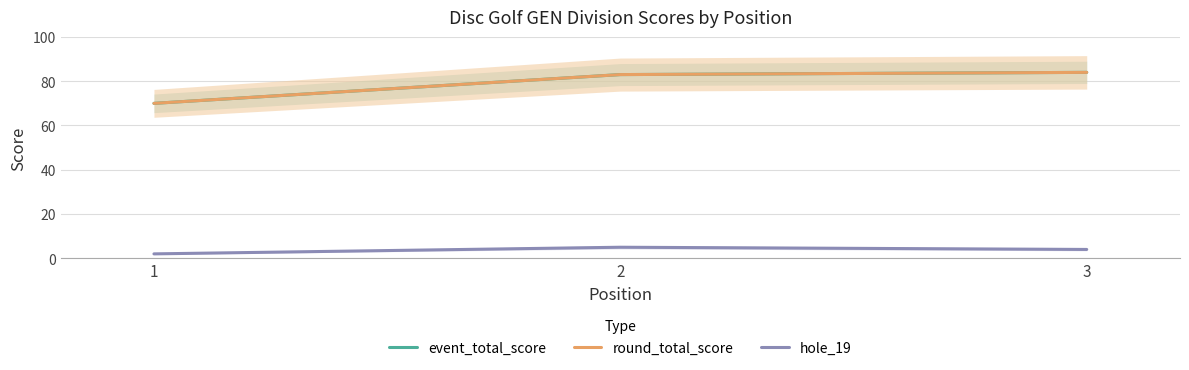

Where does the round_total_score series first go above 83?

3